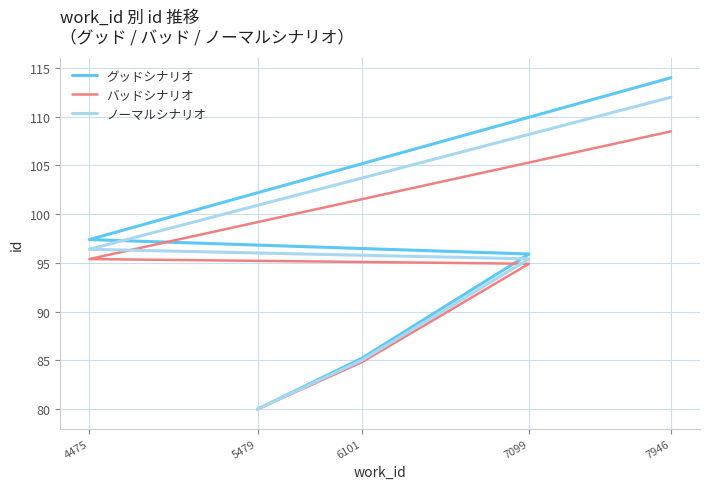

Is this an area chart (filled region under the line)?

No